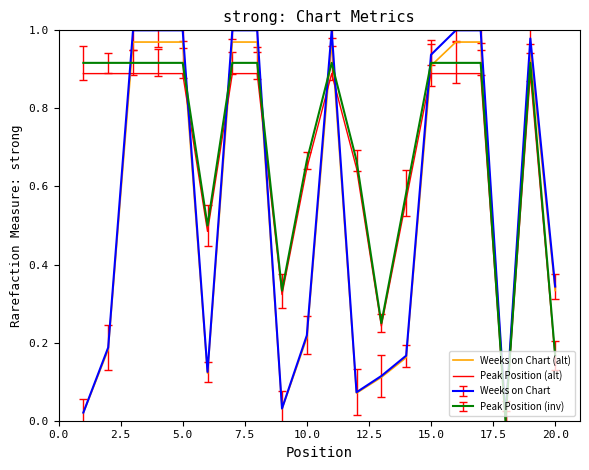

Which series has the largest range (max minus min)?

Weeks on Chart